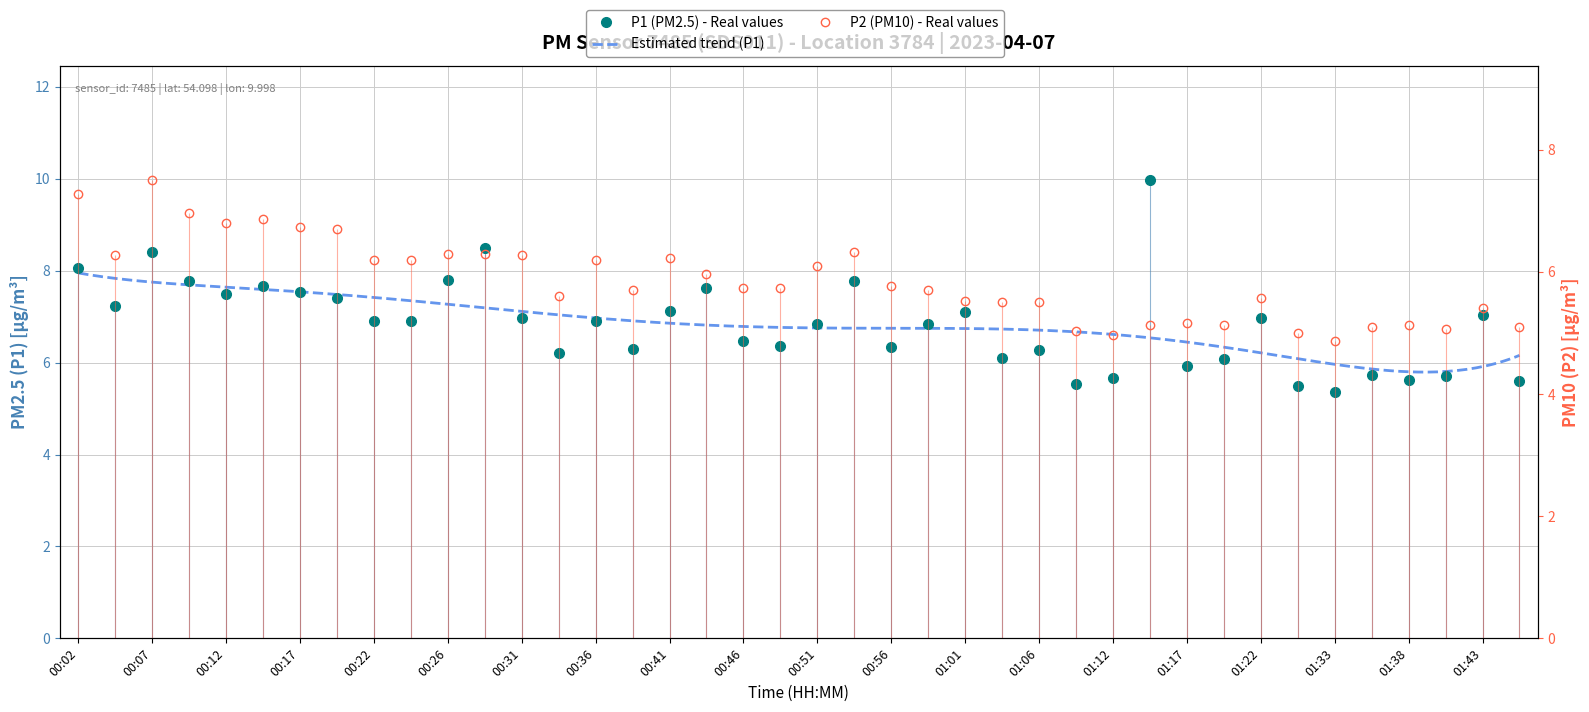

What is the sum of all P2 values?

234.6